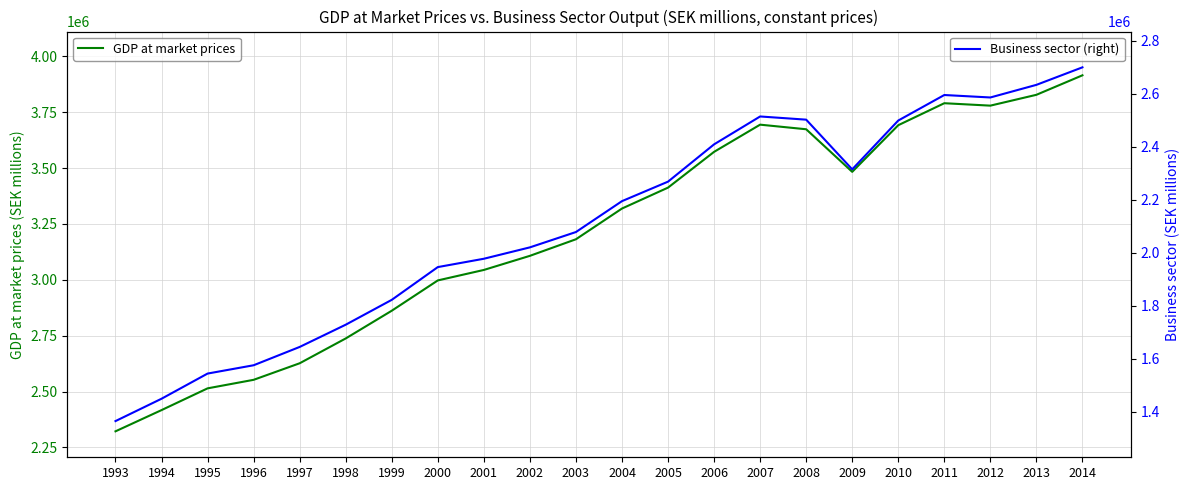

What is the sum of all Business sector (right) values?

46383826.7